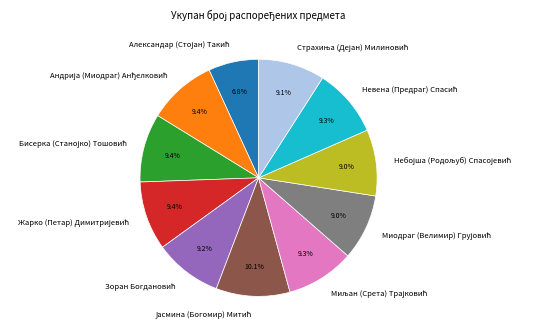

How many slices are in this pie chart?

11